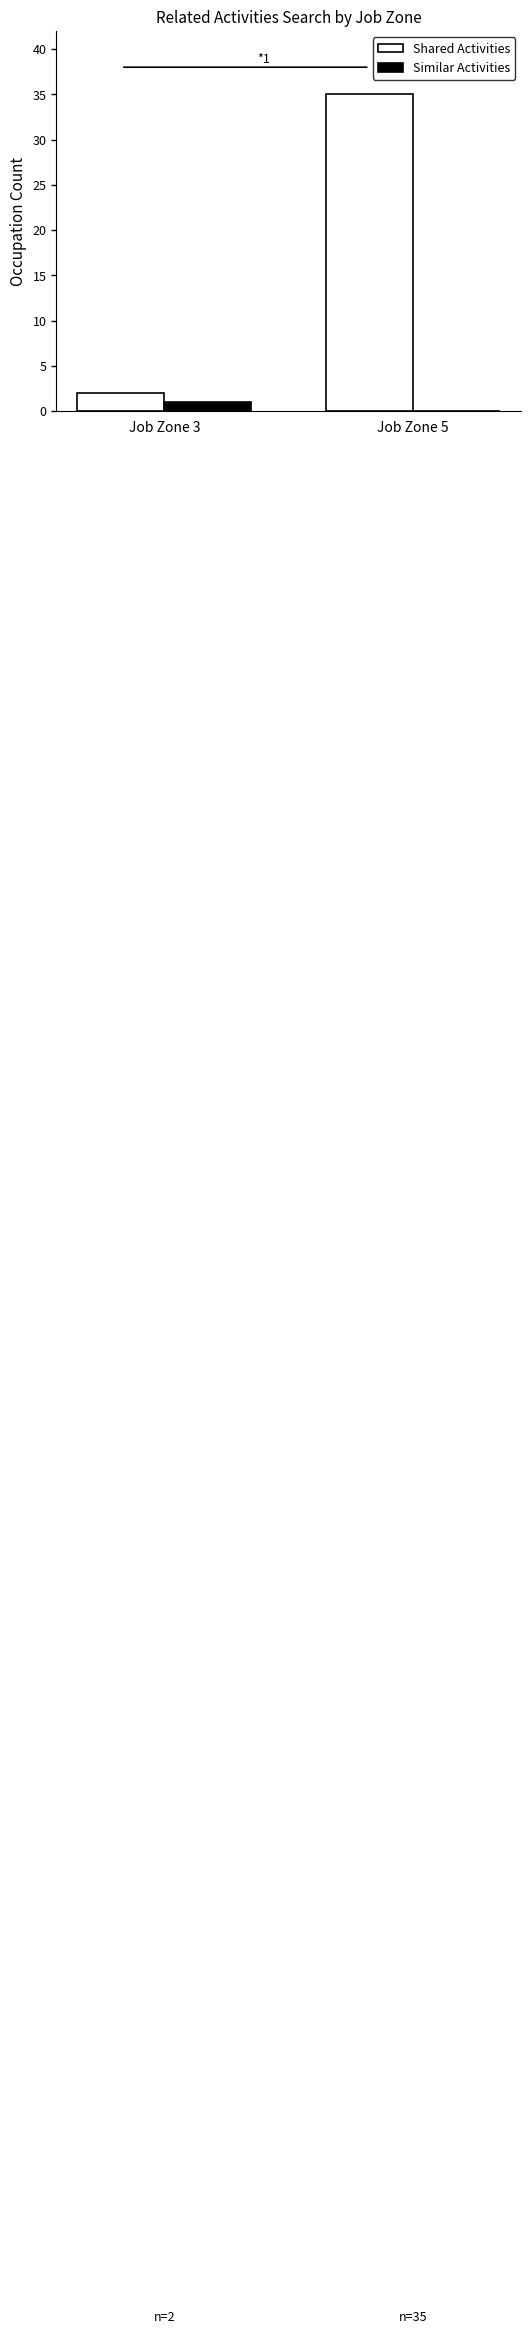

Which series changed the most between Job Zone 3 and Job Zone 5?

Shared Activities